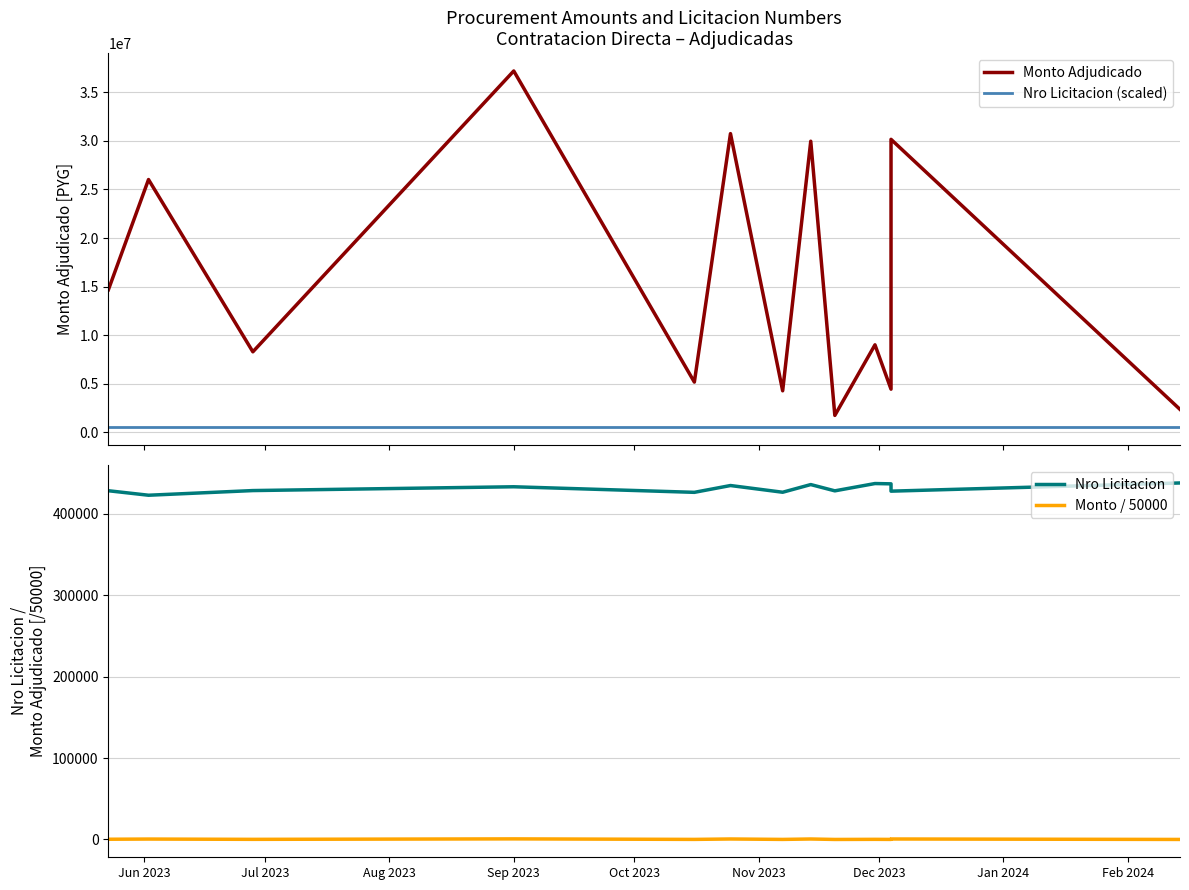

Where is Nro Licitacion (scaled) nearest to the value 500000?

Jun 2023